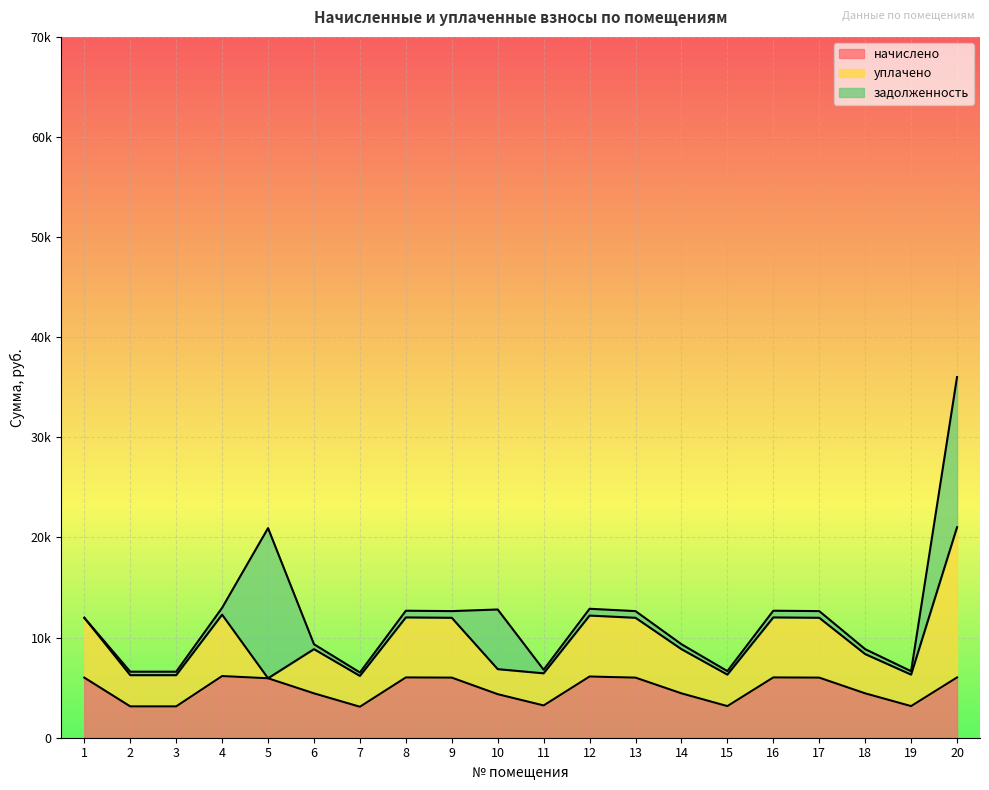

At which category is the sum across all series the highest?

20